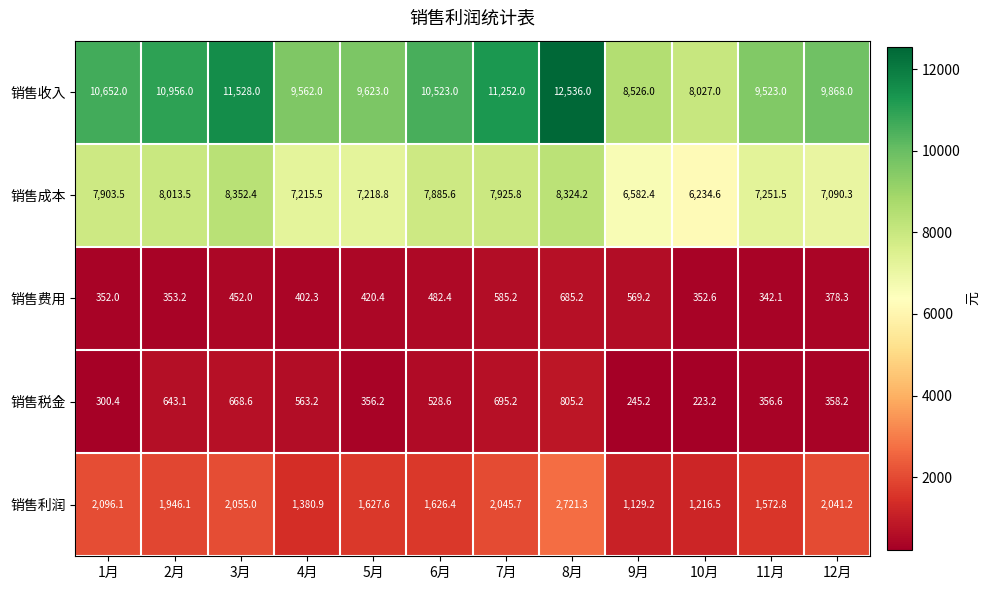

Is it true that 销售成本 equals 7090.3 at 12月?

True